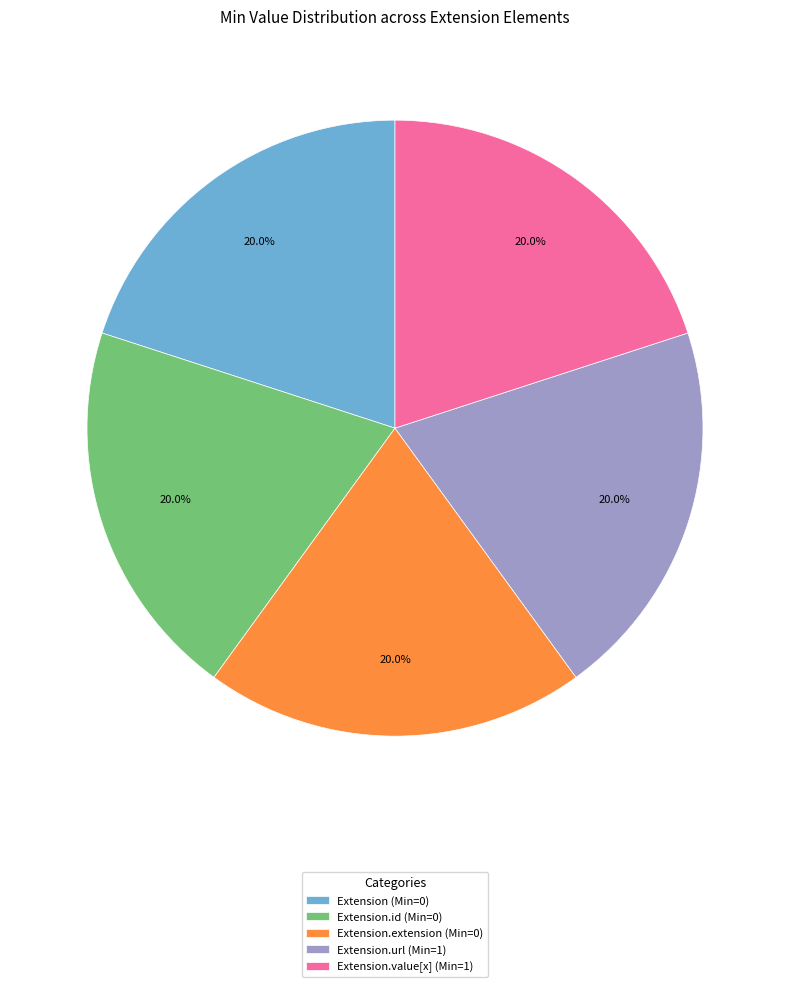

How many slices are in this pie chart?

5